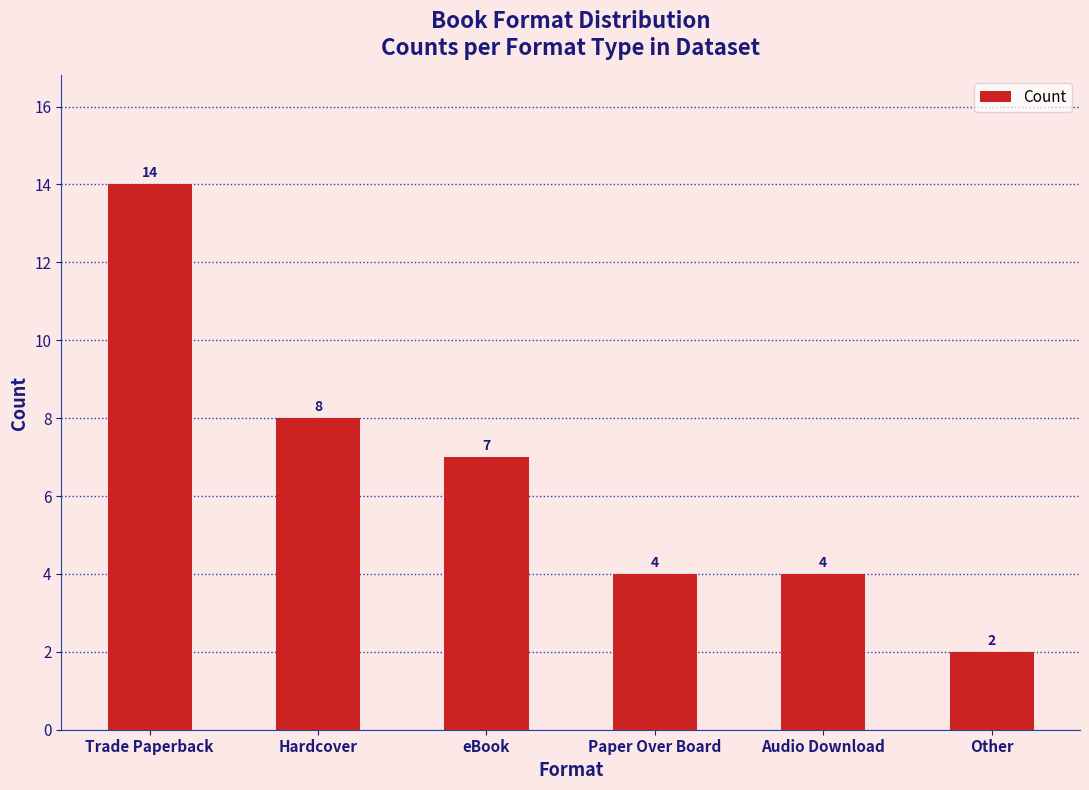

Reading left to right, extract all data points from this chart.

14	8	7	4	4	2